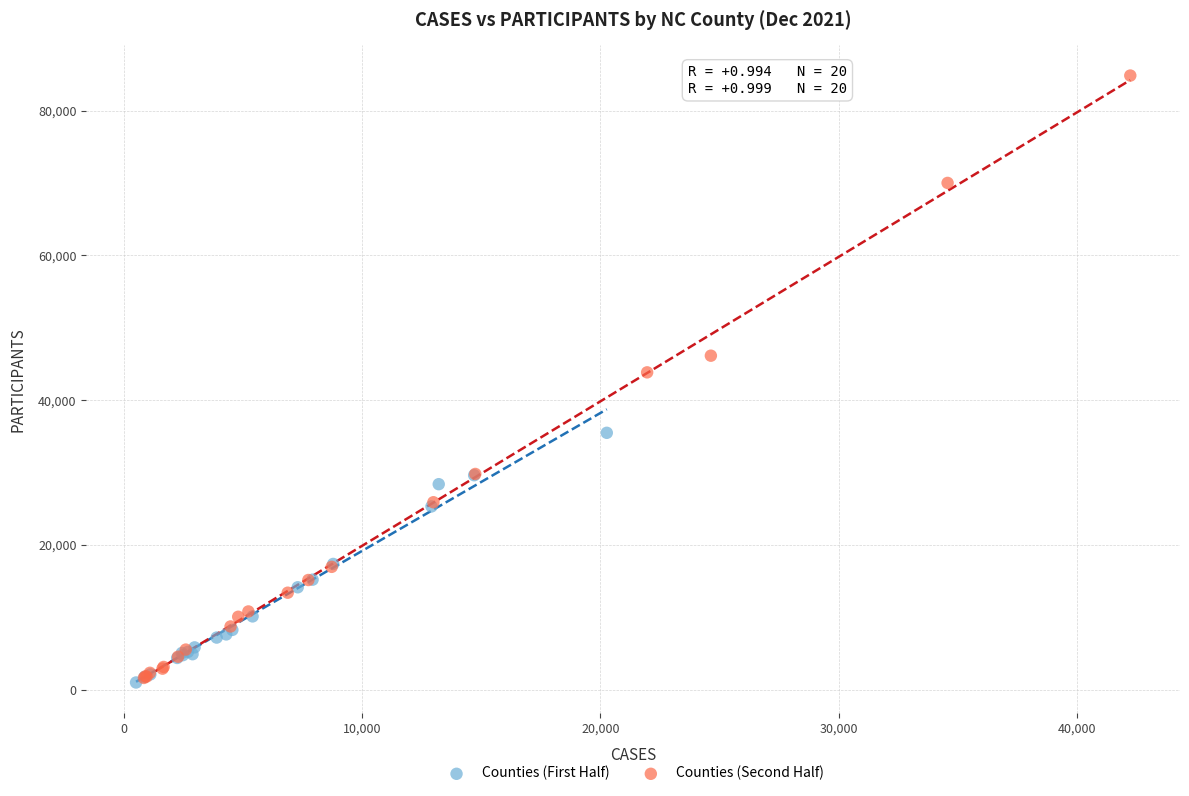

Which series has the largest Y range (max minus min)?

Counties (Second Half)